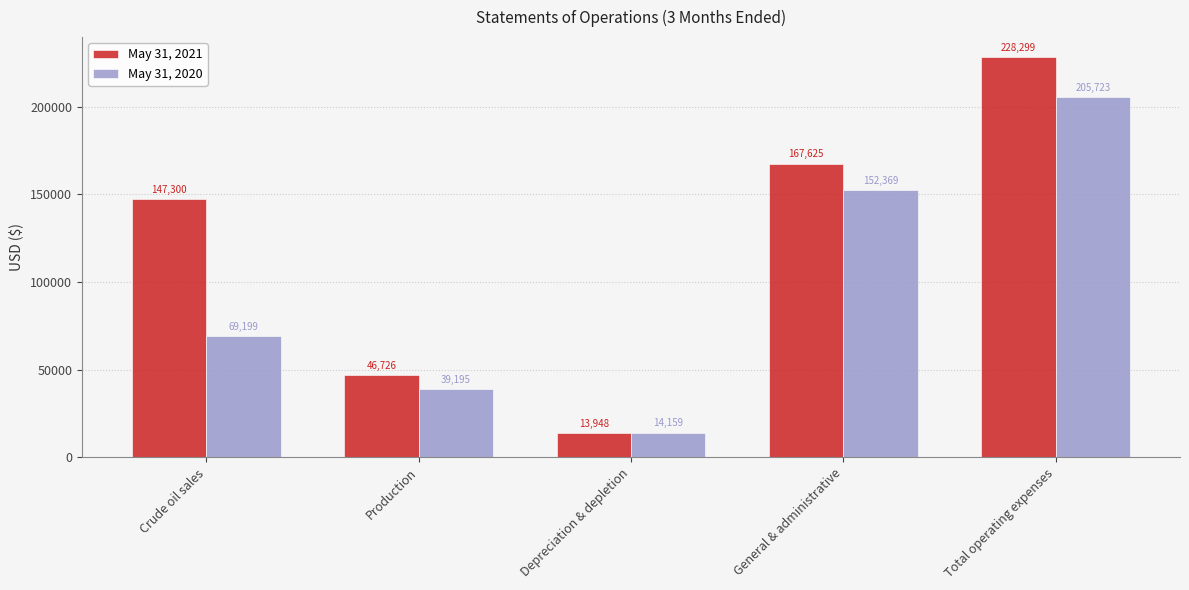

What is the difference between the maximum and minimum values in the May 31, 2020 series?

191564